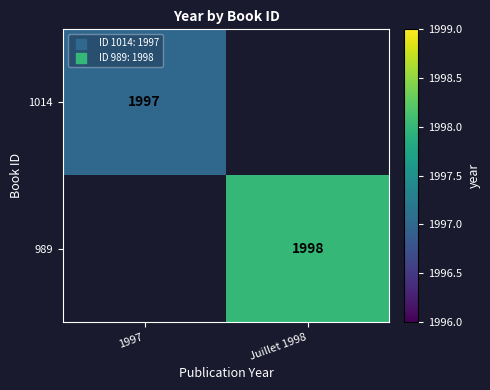

The value of 1014 at 1997 is 1997. True or false?

True